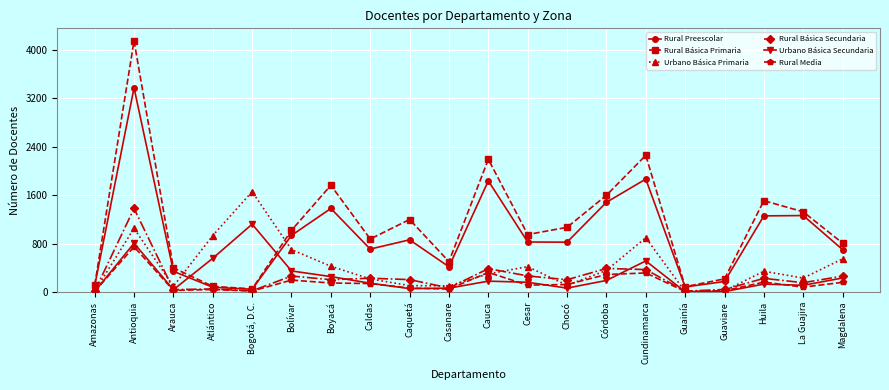

Which series has the largest range (max minus min)?

Rural Básica Primaria